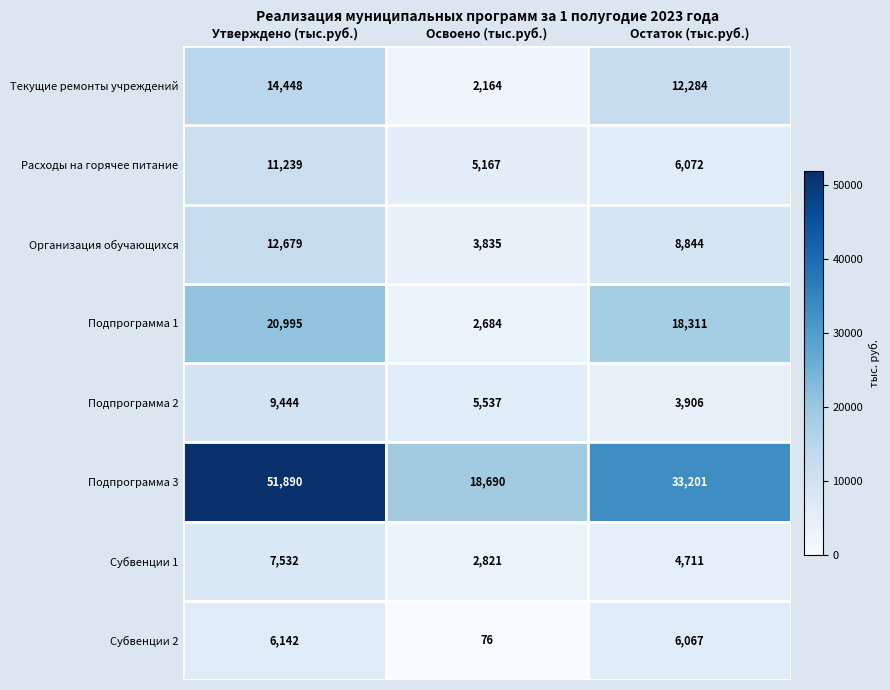

What is the difference between the highest and lowest values at Остаток (тыс.руб.)?

29295